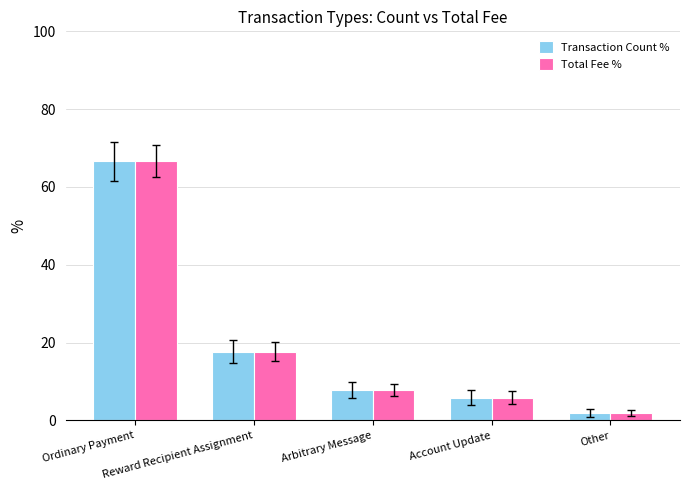

What is the difference between the maximum and minimum values in the Total Fee % series?

64.7